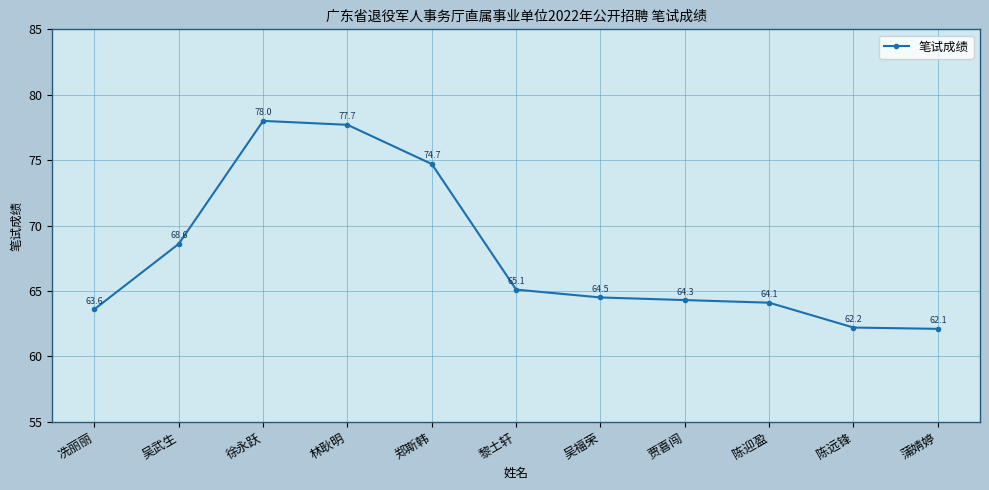

What is the label of the 9th point from the right?

徐永跃